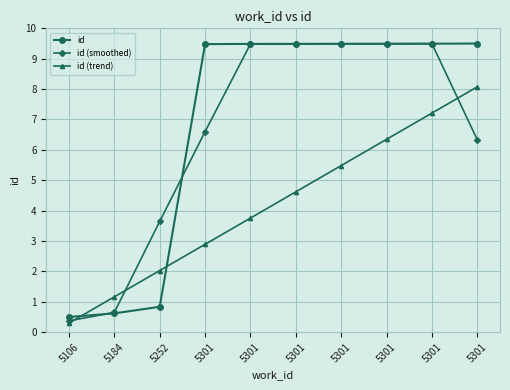

What are all the series names shown in the legend?

id, id (smoothed), id (trend)